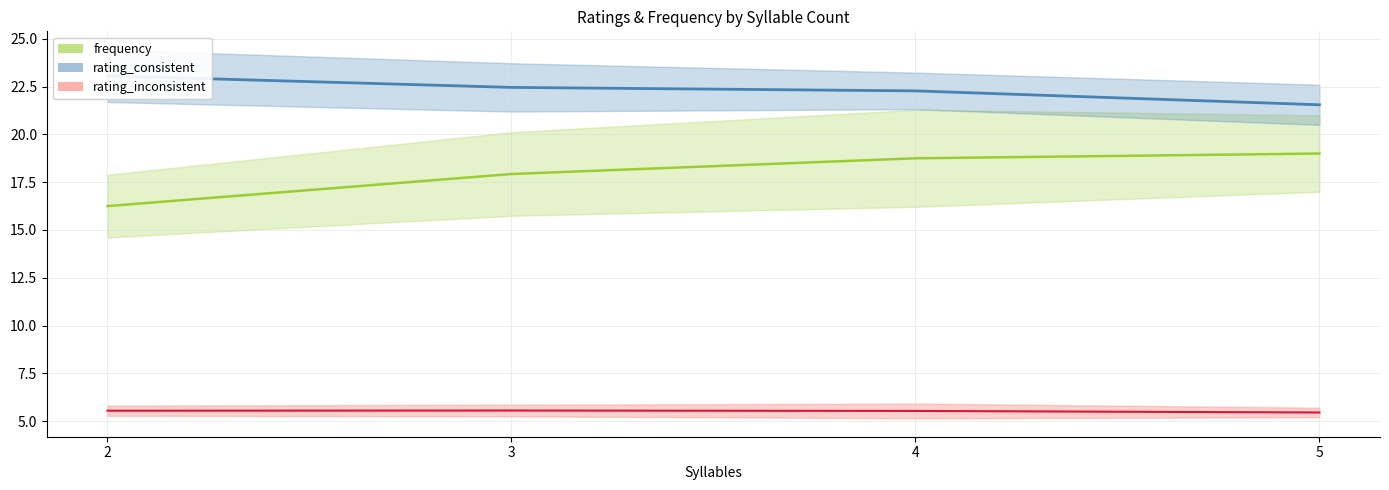

Which series has the largest range (max minus min)?

frequency